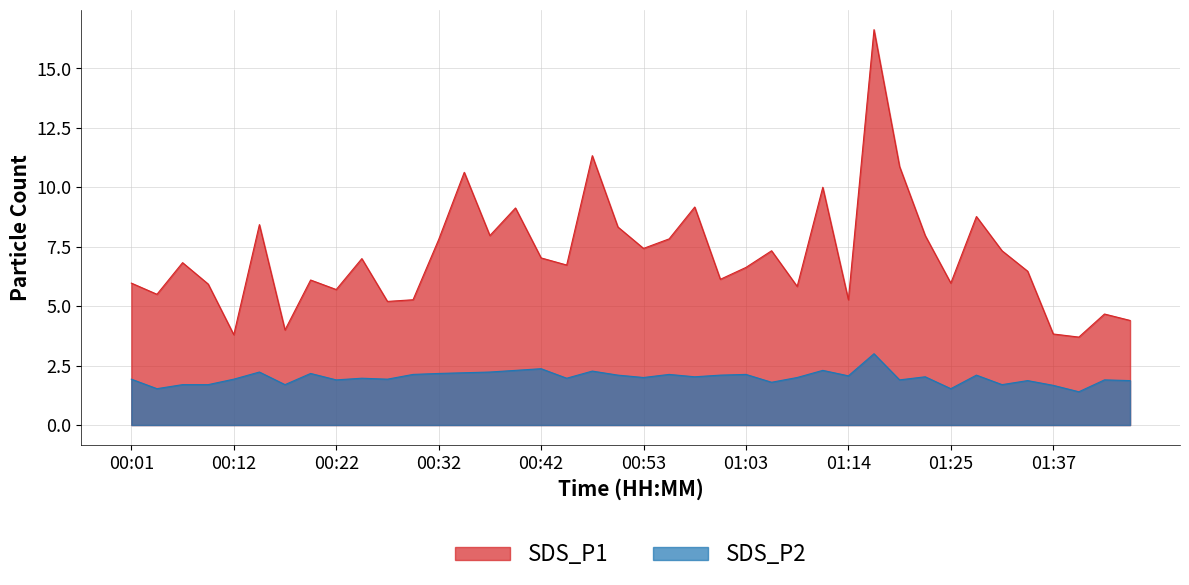

Which category has the highest value across all series?

01:16